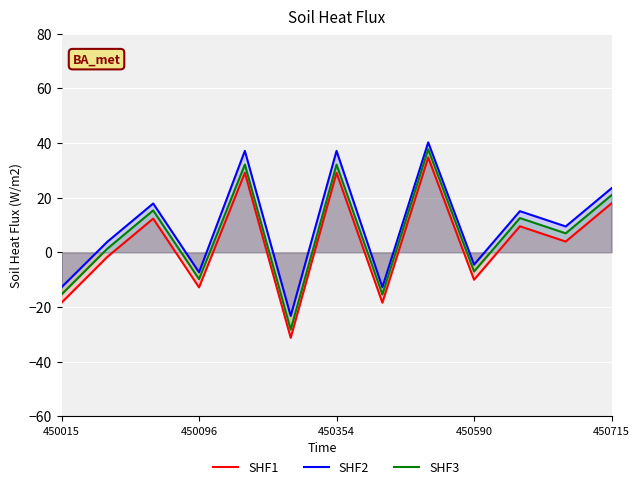

True or false: SHF2 and SHF3 intersect in this chart.

False